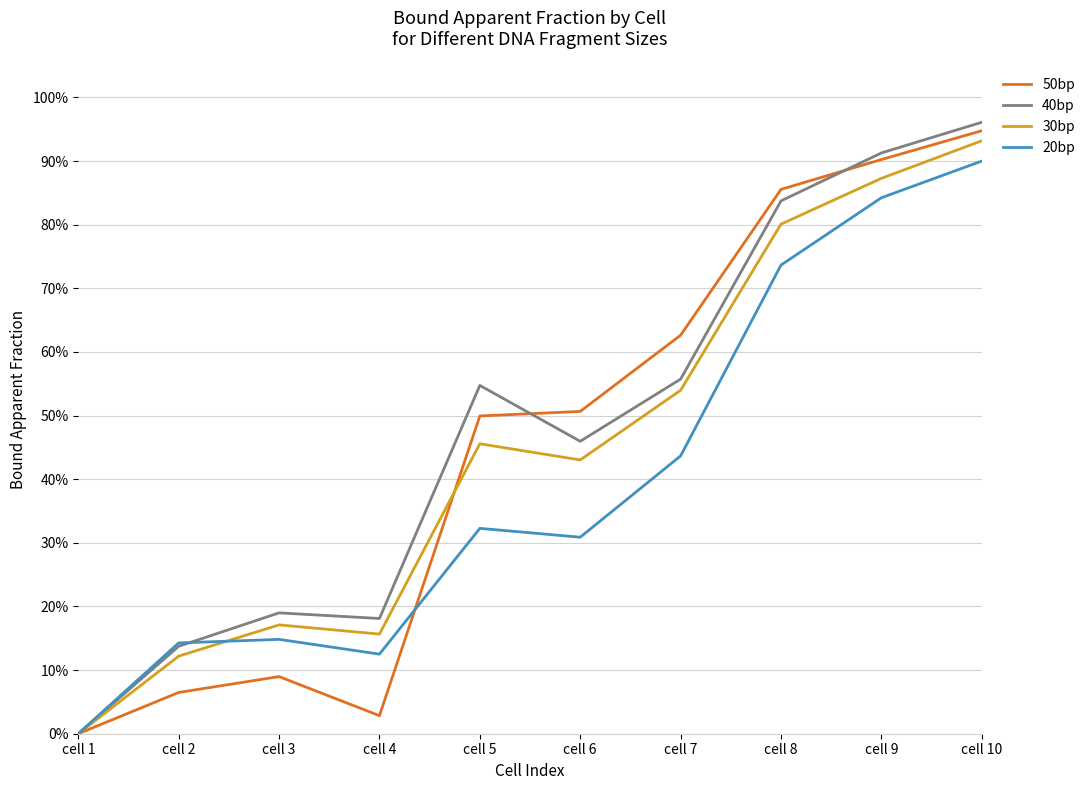

Which label corresponds to the smallest value in the chart?

cell 1